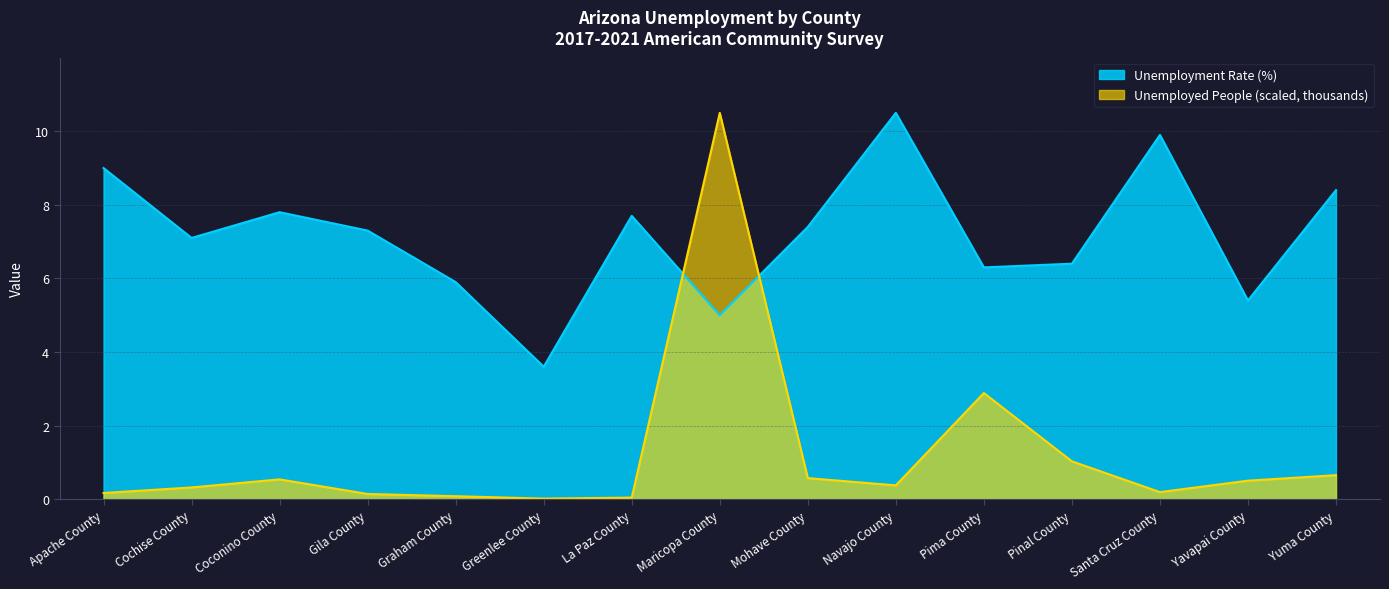

Rank the series by their maximum value, from lowest to highest.

Unemployment Rate (%), Unemployed People (thousands)